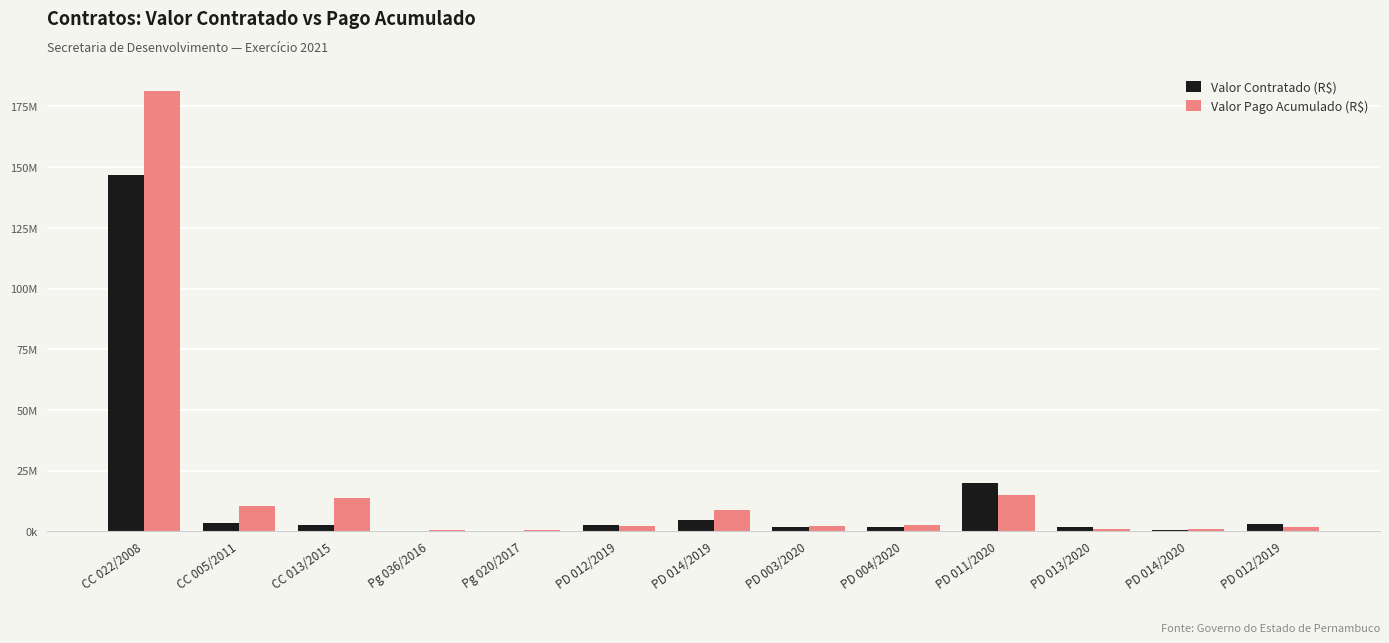

Reading right to left, transcribe all the data shown in this chart.

Valor Contratado (R$): PD 012/2019=3200000.0	PD 014/2020=680000.0	PD 013/2020=1741770.0	PD 011/2020=20000000.0	PD 004/2020=1989000.0	PD 003/2020=1779821.2	PD 014/2019=4819000.0	PD 012/2019=2741672.6	Pg 020/2017=154587.0	Pg 036/2016=118666.6	CC 013/2015=2562698.0	CC 005/2011=3645492.7	CC 022/2008=146600155.3
Valor Pago Acumulado (R$): PD 012/2019=1873365.1	PD 014/2020=1069788.1	PD 013/2020=1162779.3	PD 011/2020=14969560.1	PD 004/2020=2705592.5	PD 003/2020=2076869.0	PD 014/2019=8927576.1	PD 012/2019=2073290.8	Pg 020/2017=623317.2	Pg 036/2016=573555.0	CC 013/2015=13899846.6	CC 005/2011=10552835.9	CC 022/2008=181224576.9